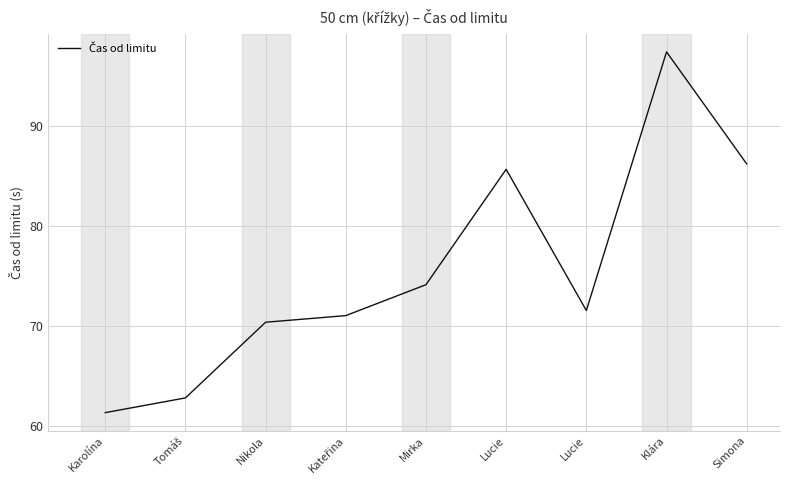

What is the label of the 6th point from the right?

Kateřina